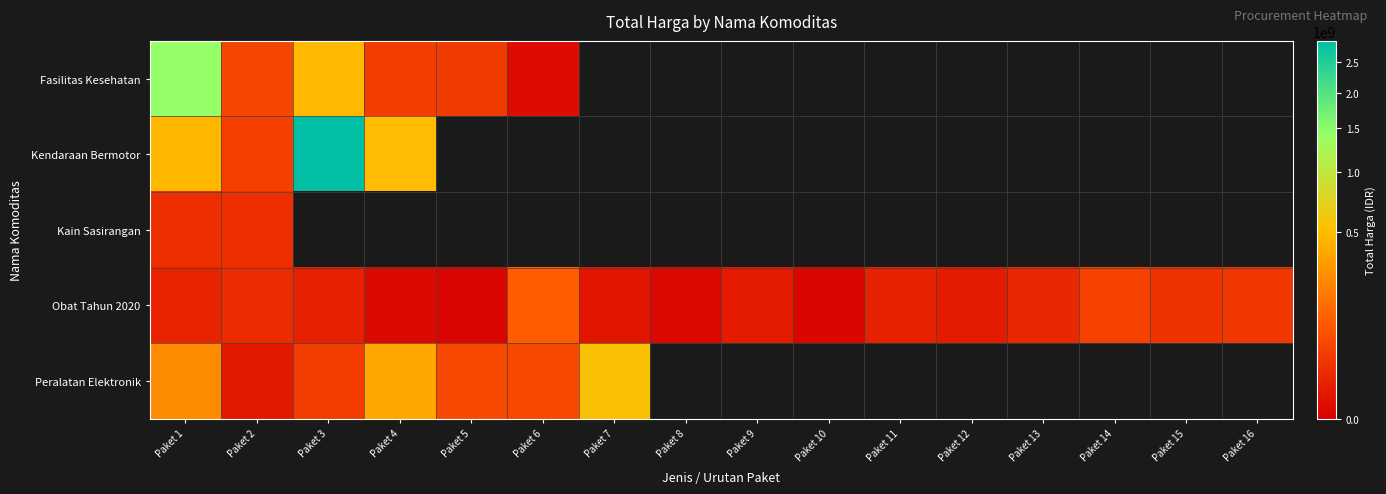

Which series has the largest range (max minus min)?

Kendaraan Bermotor